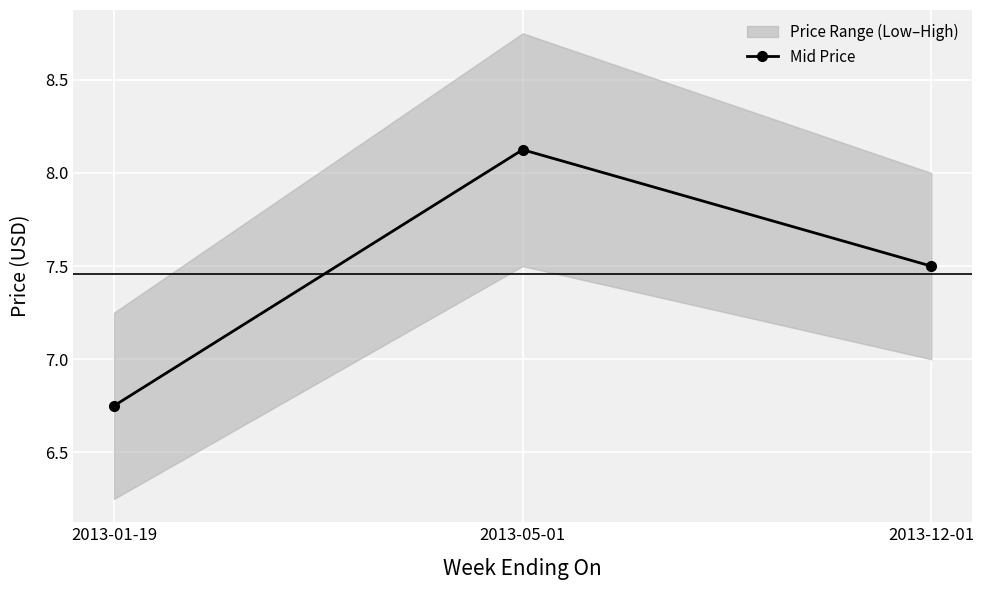

What is the difference between the maximum and minimum values?

1.4